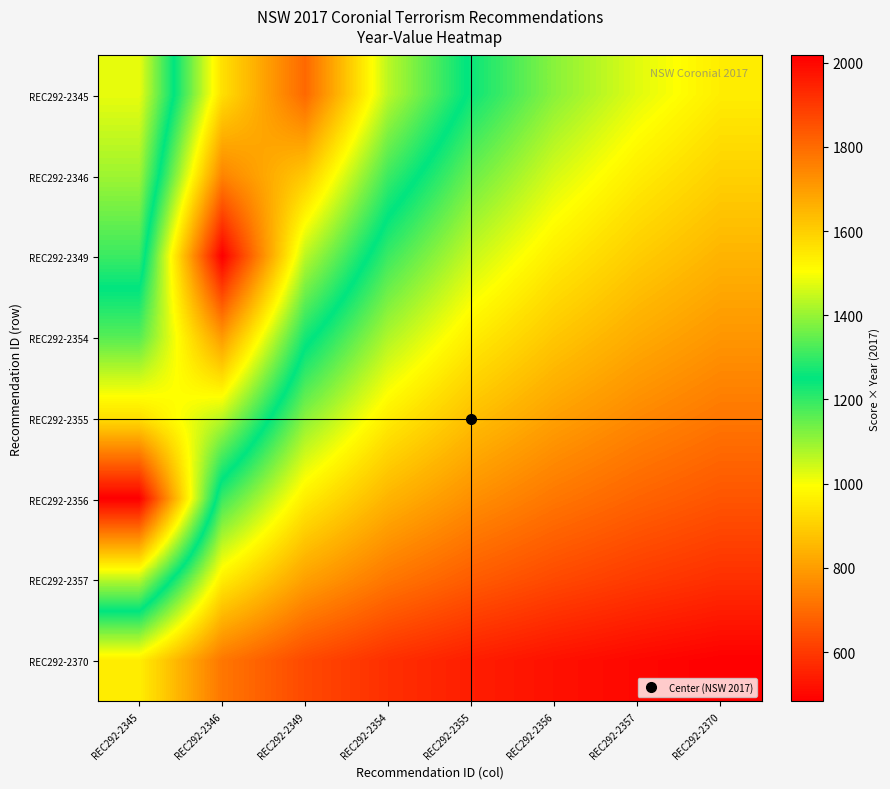

What is the total value across all series at REC292-2349?

9633.1